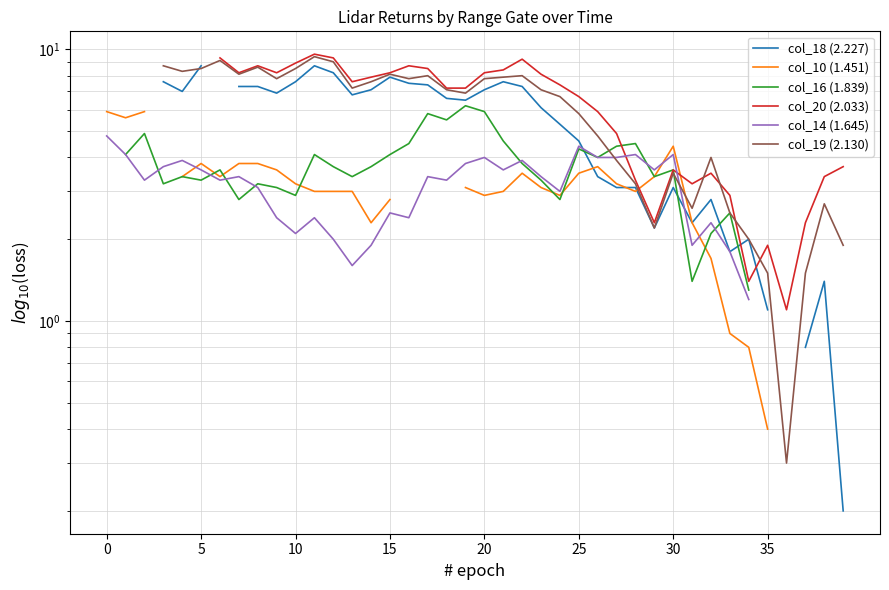

What is the minimum value for col_18 (2.227)?

0.2